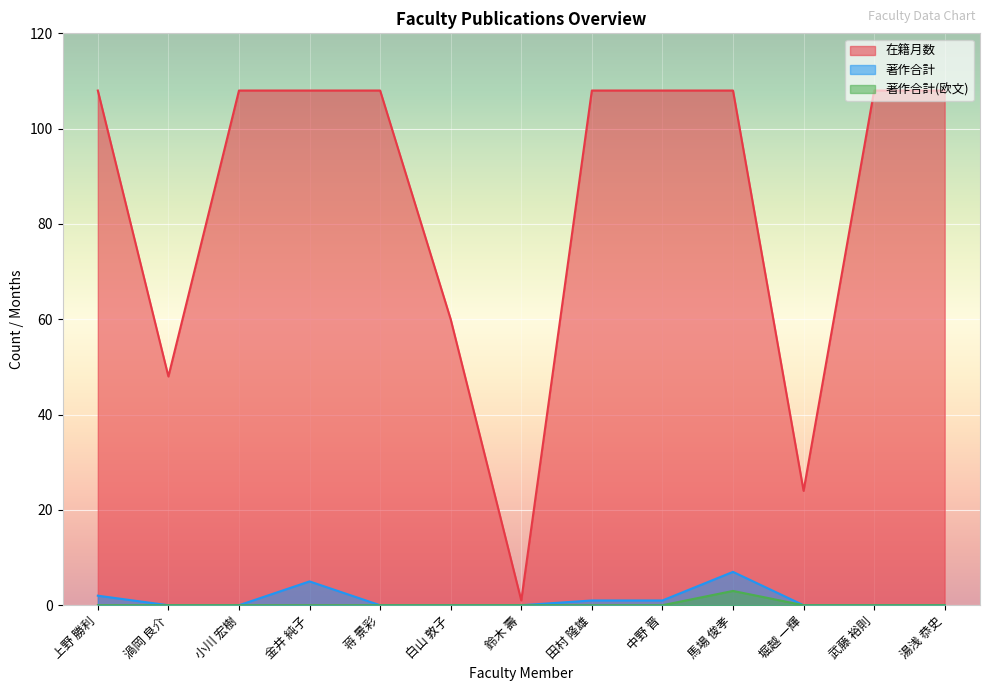

What is the difference between the highest and lowest values at 中野 晋?

108